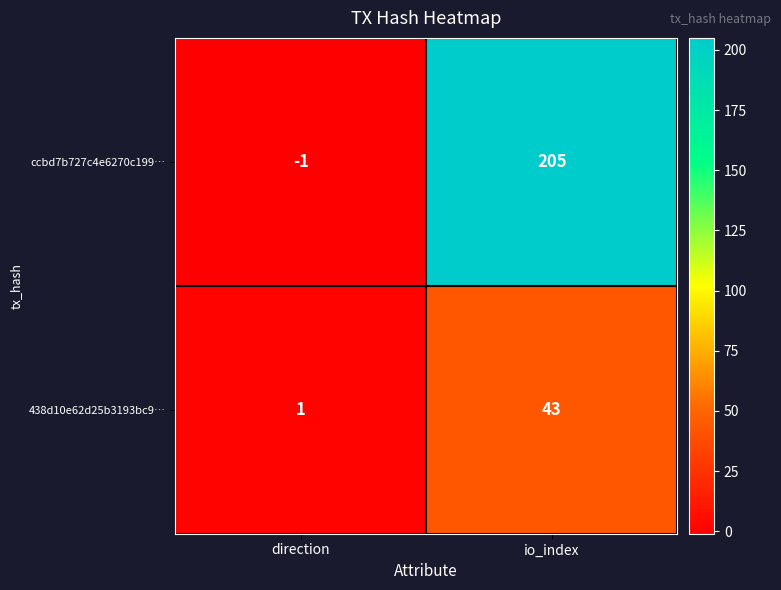

The value of 438d10e62d25b3193bc9… at io_index is 77. True or false?

False